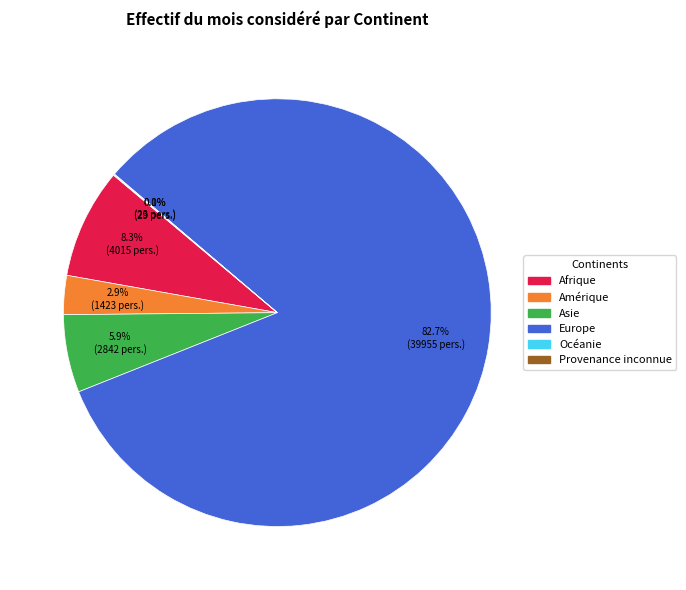

What portion of the pie excludes Amérique?

97.1%